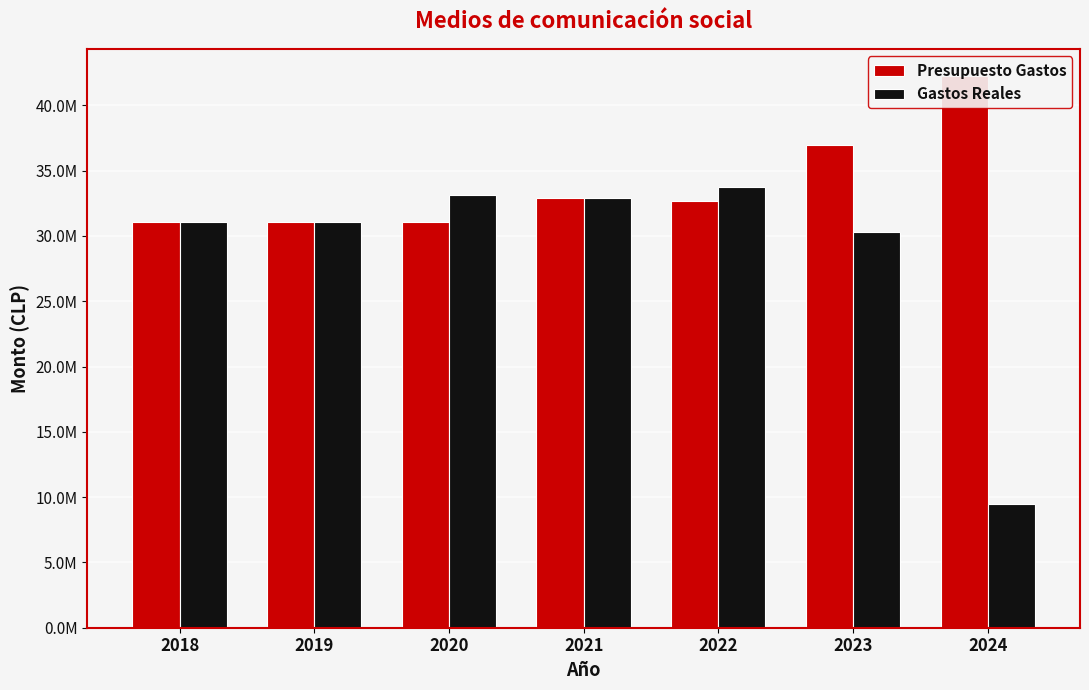

The value of Gastos Reales at 2022 is 33765000.0. True or false?

True